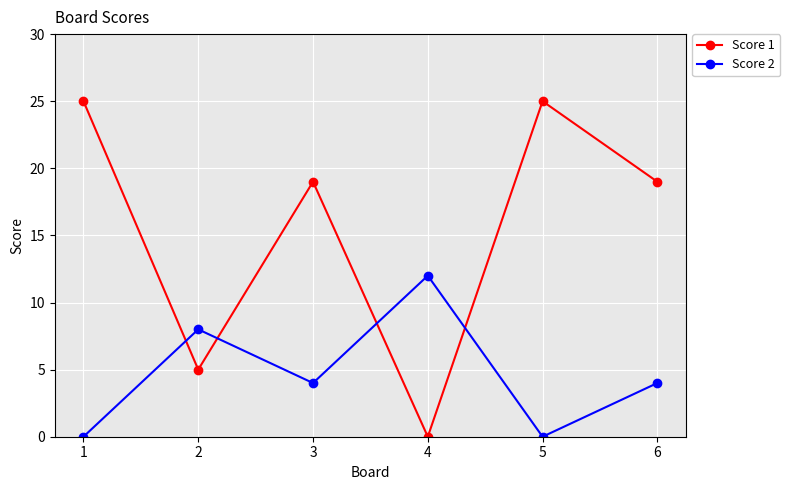

Is it true that Score 1 equals 10 at 1?

False